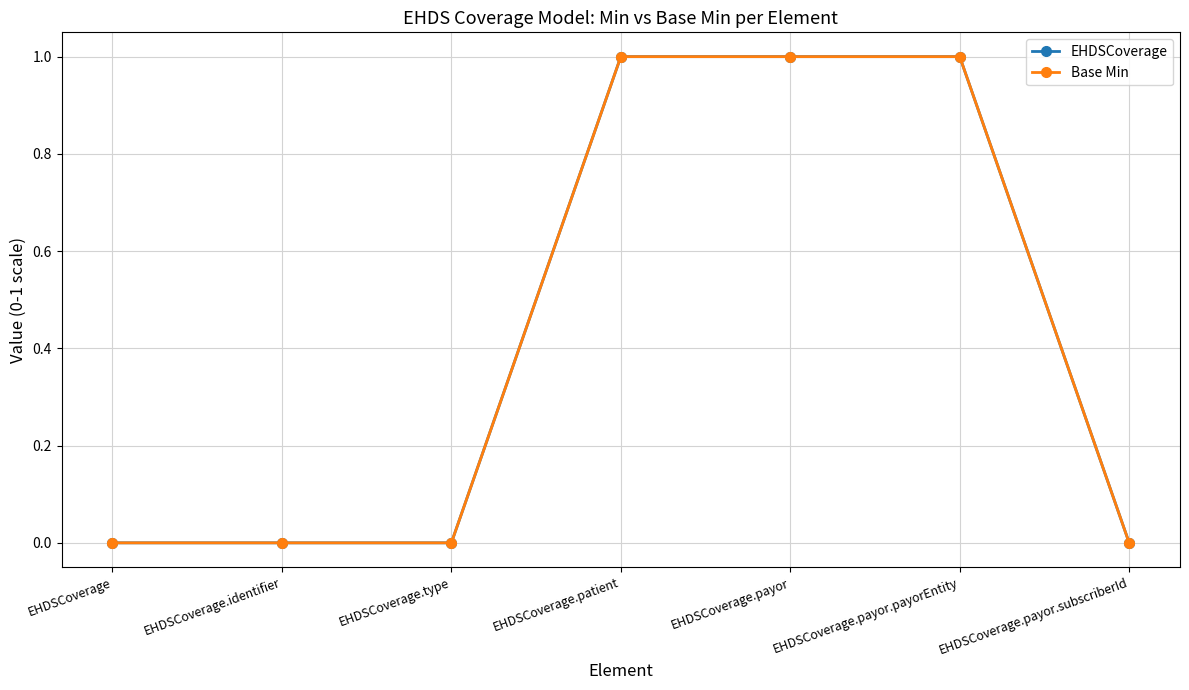

Count the Base Min values in the range 0 to 1.

7